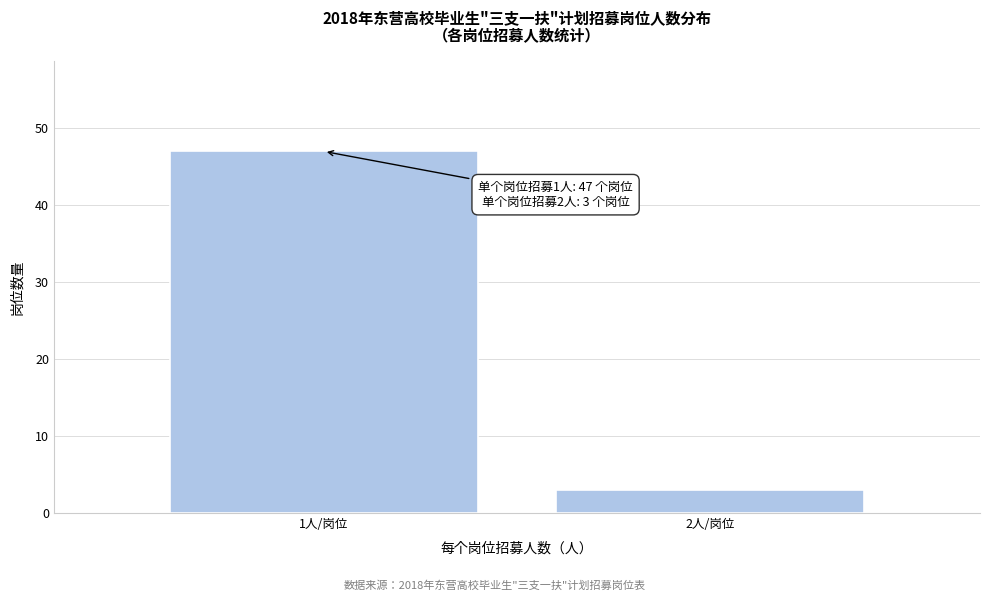

Reading left to right, list all the values displayed in this chart.

1人/岗位=47	2人/岗位=3